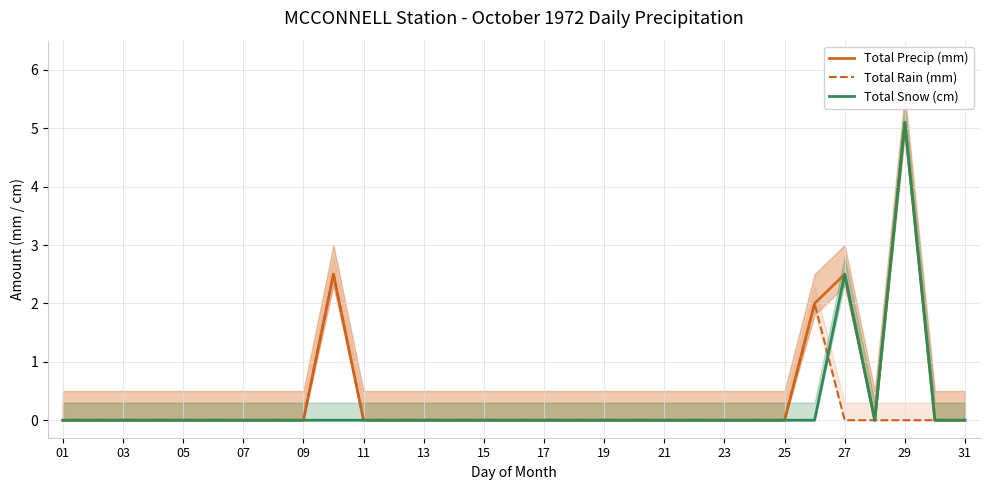

Reading left to right, transcribe all the data shown in this chart.

Total Precip (mm): 0.0	0.0	0.0	0.0	0.0	0.0	0.0	0.0	0.0	2.5	0.0	0.0	0.0	0.0	0.0	0.0	0.0	0.0	0.0	0.0	0.0	0.0	0.0	0.0	0.0	2.0	2.5	0.0	5.1	0.0	0.0
Total Rain (mm): 0.0	0.0	0.0	0.0	0.0	0.0	0.0	0.0	0.0	2.5	0.0	0.0	0.0	0.0	0.0	0.0	0.0	0.0	0.0	0.0	0.0	0.0	0.0	0.0	0.0	2.0	0.0	0.0	0.0	0.0	0.0
Total Snow (cm): 0.0	0.0	0.0	0.0	0.0	0.0	0.0	0.0	0.0	0.0	0.0	0.0	0.0	0.0	0.0	0.0	0.0	0.0	0.0	0.0	0.0	0.0	0.0	0.0	0.0	0.0	2.5	0.0	5.1	0.0	0.0